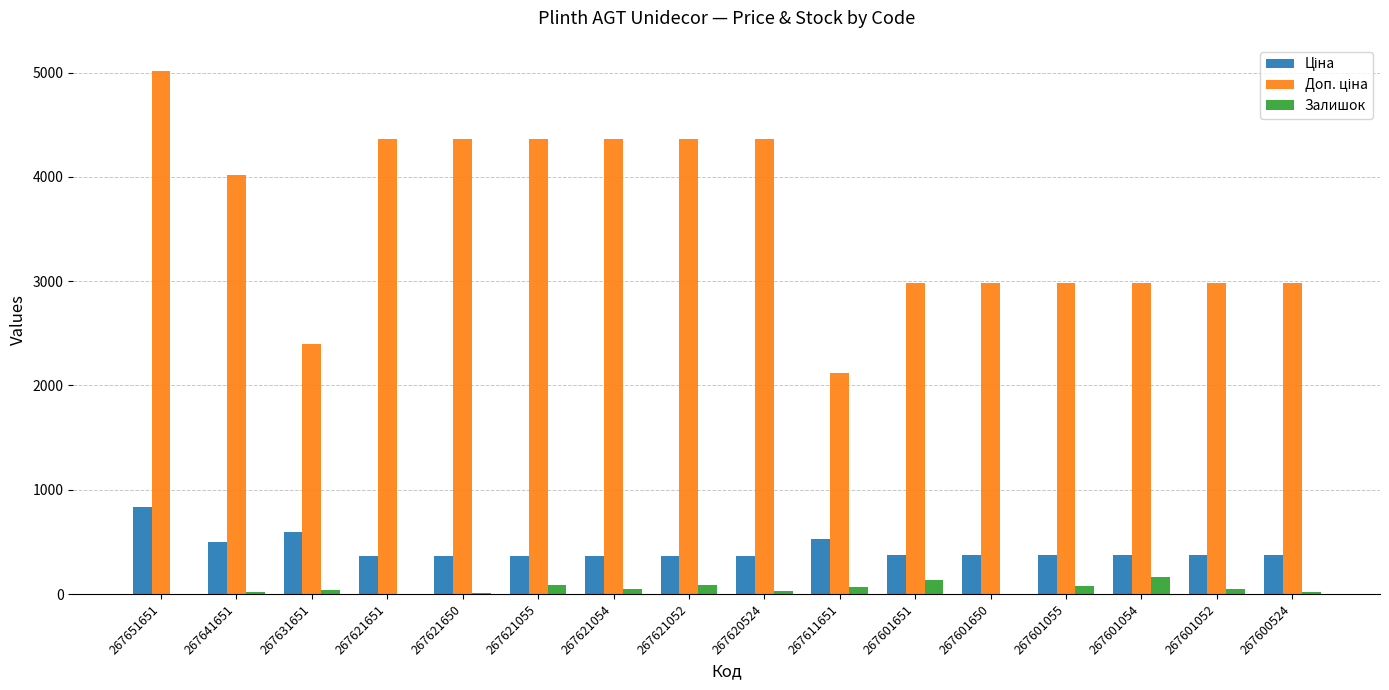

What is the greatest value displayed?

5015.6